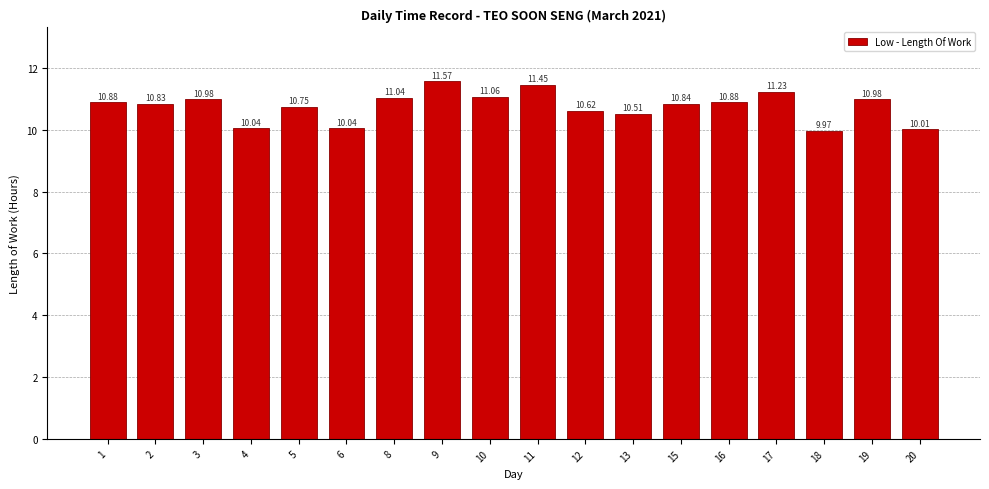

Approximately how many times larger is the value at 20 compared to 8?

0.9